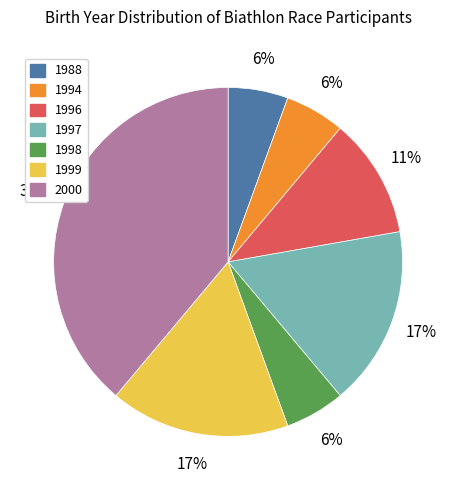

How many slices are in this pie chart?

7